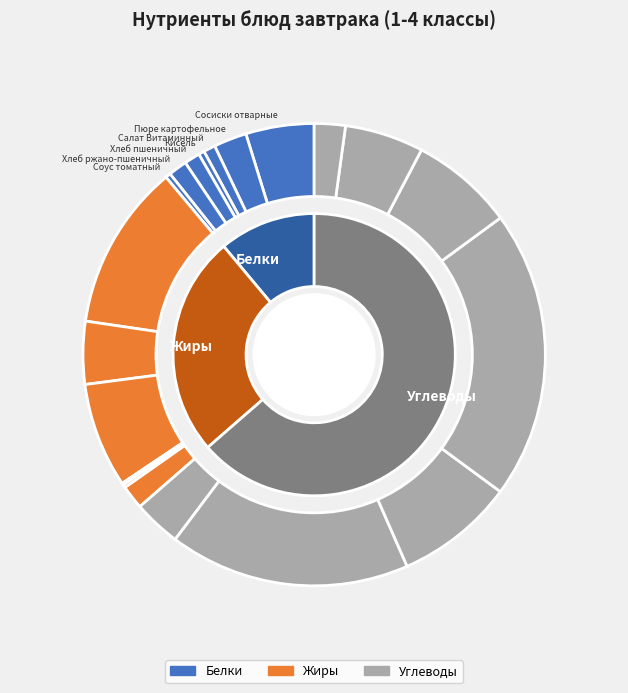

What portion of the pie excludes Соус томатный?

96.7%